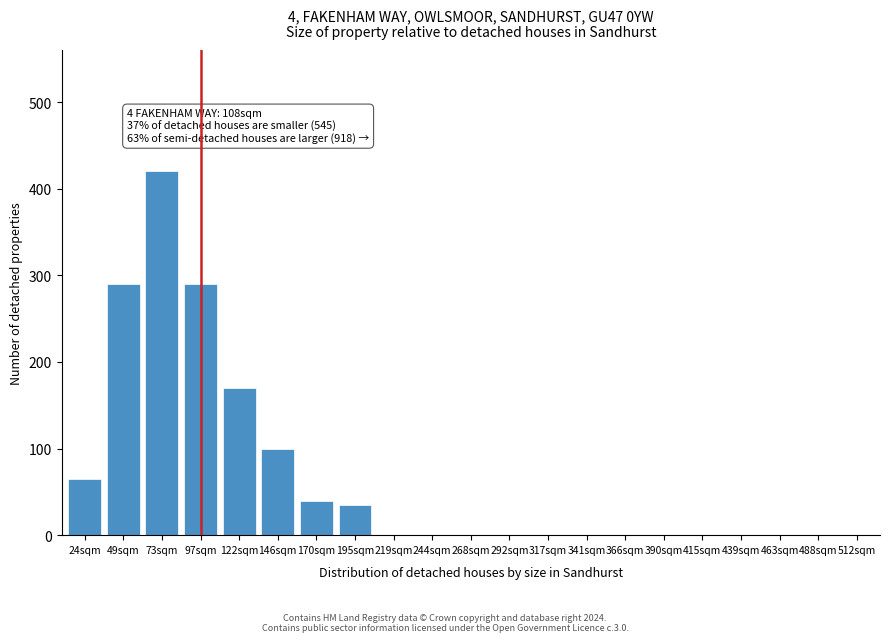

Reading right to left, transcribe all the data shown in this chart.

512sqm=0	488sqm=0	463sqm=0	439sqm=0	415sqm=0	390sqm=0	366sqm=0	341sqm=0	317sqm=0	292sqm=0	268sqm=0	244sqm=0	219sqm=0	195sqm=35	170sqm=40	146sqm=100	122sqm=170	97sqm=290	73sqm=420	49sqm=290	24sqm=65